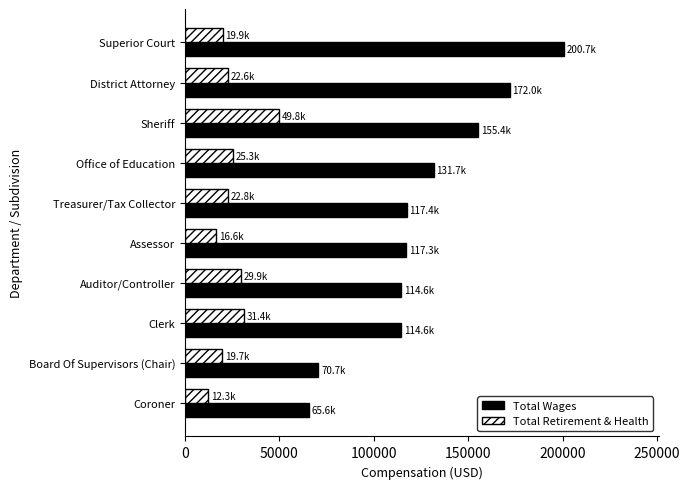

What is the maximum value shown in the chart?

200663